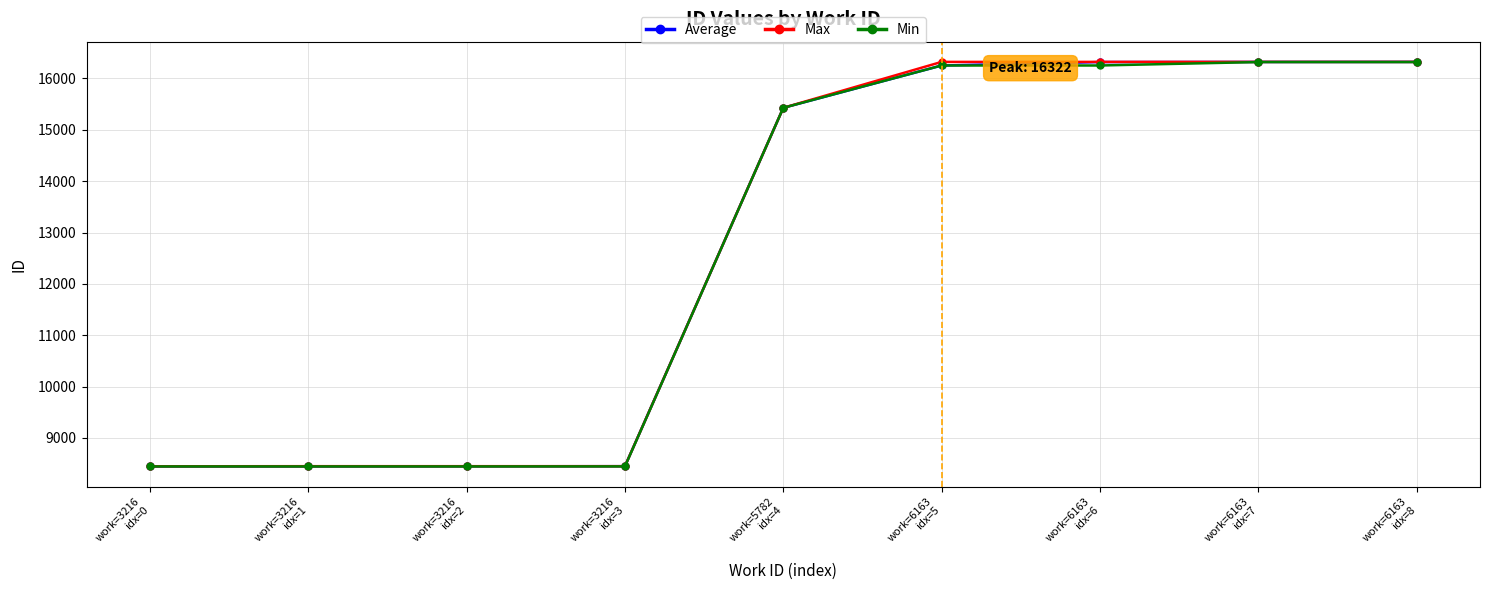

At how many categories does at least one series exceed 8965?

5